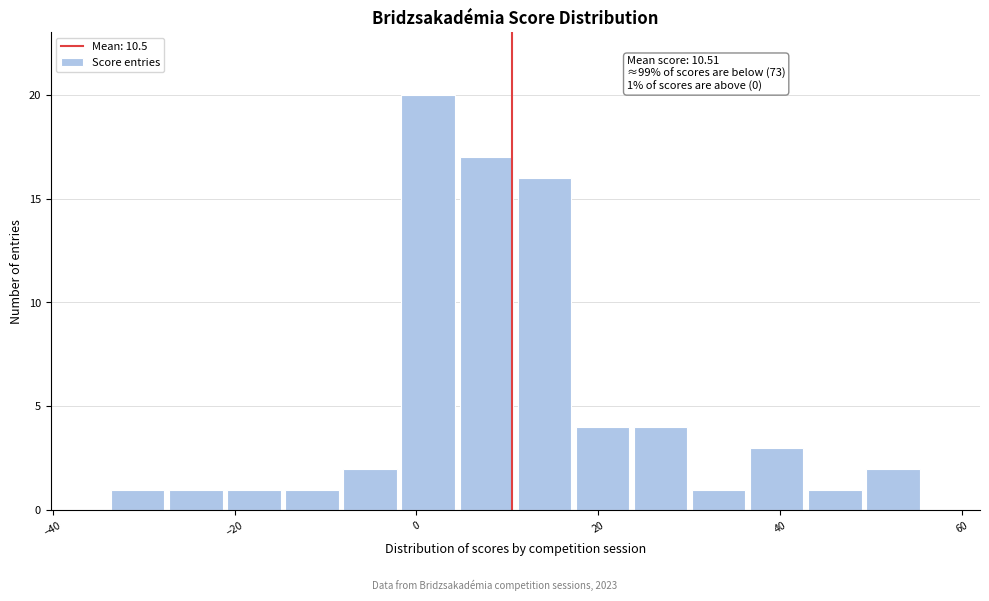

Read against the x-axis, roughly where is the centre of the tallest bar?

2